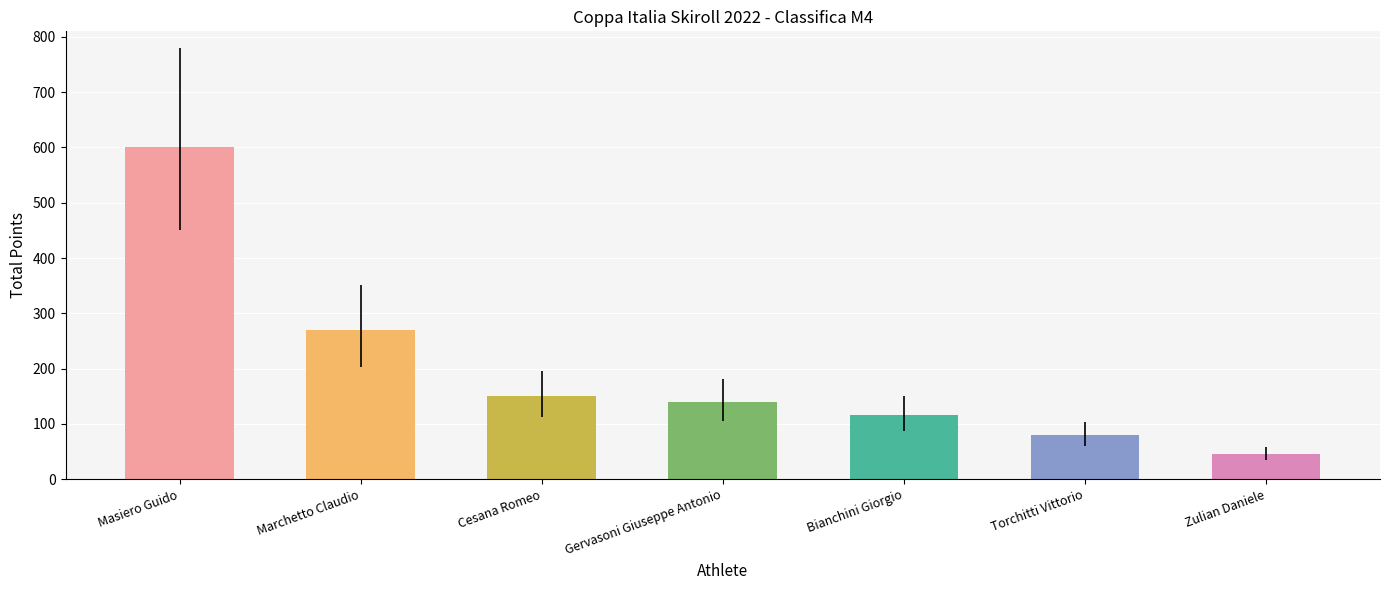

At which category does the chart reach its minimum across all series?

Zulian Daniele